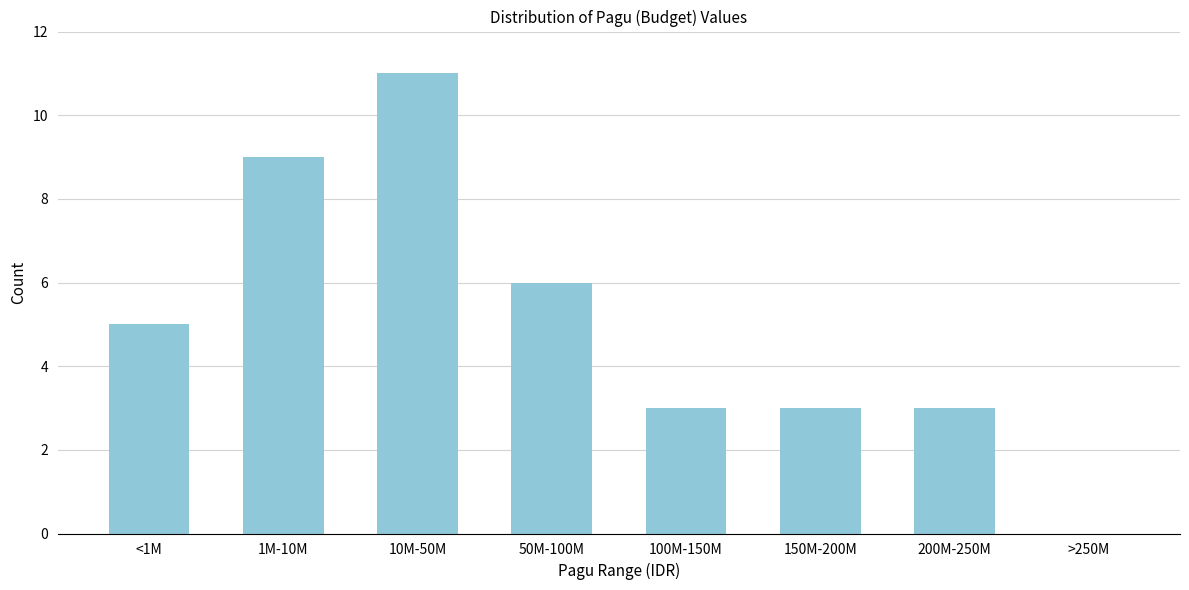

Reading left to right, extract all data points from this chart.

<1M=5	1M-10M=9	10M-50M=11	50M-100M=6	100M-150M=3	150M-200M=3	200M-250M=3	>250M=0